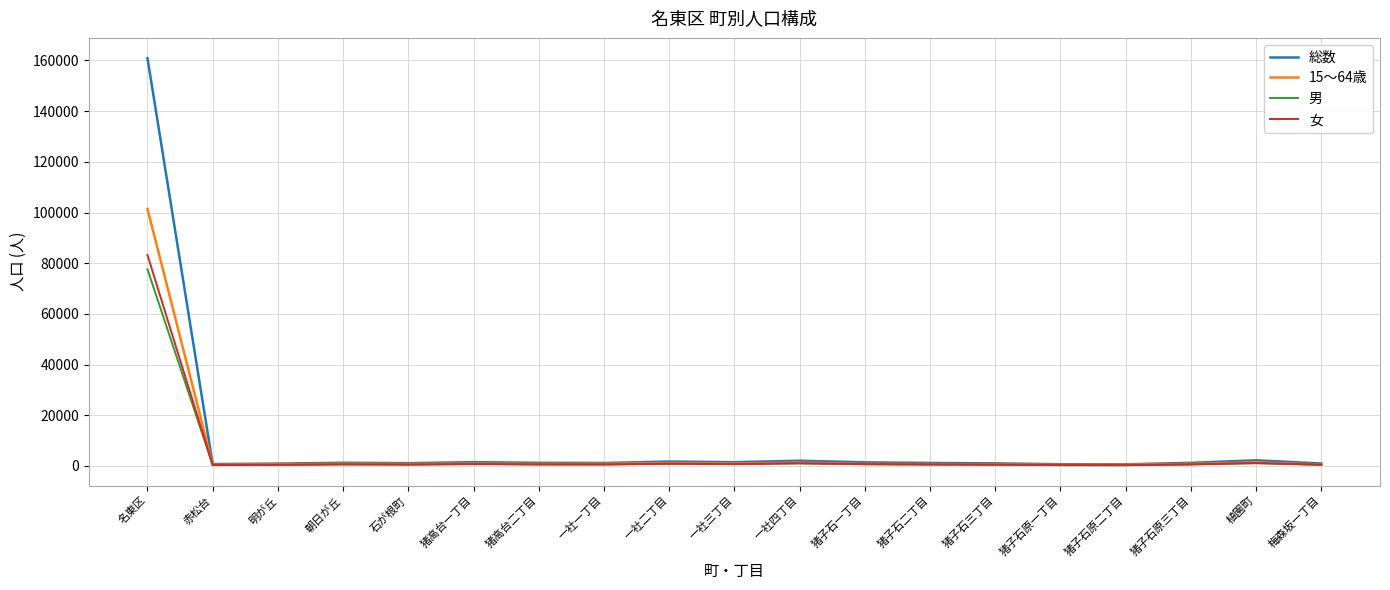

At which category is the sum across all series the highest?

名東区